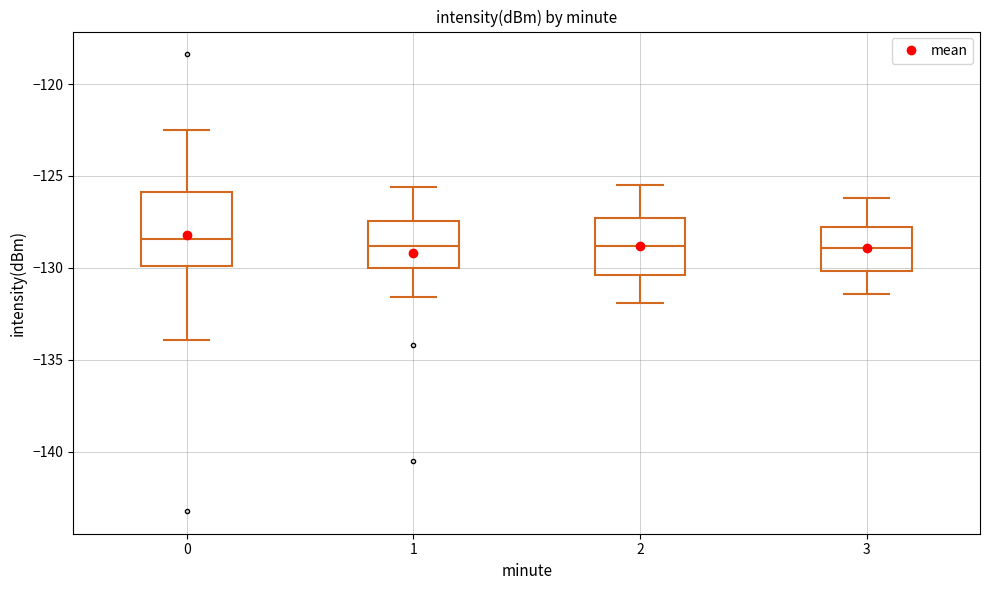

Which box is the tallest, from its lower edge to its upper edge?

0